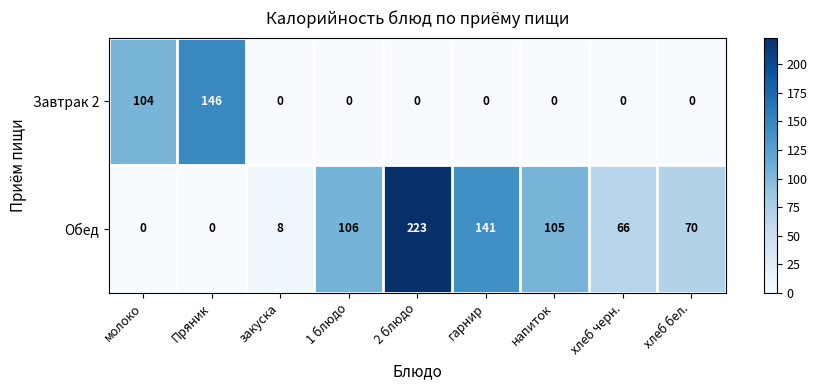

At which label does Обед first exceed 70?

1 блюдо